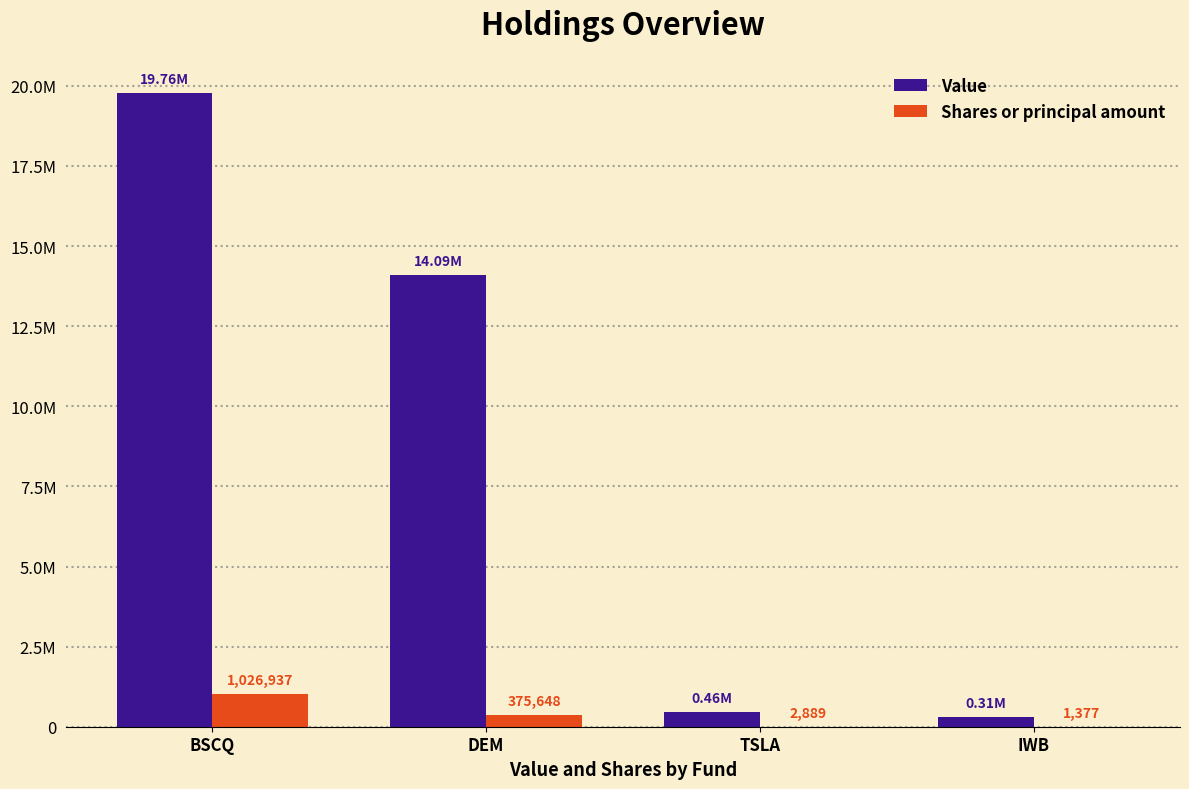

What is the label of the 3rd bar from the right?

DEM